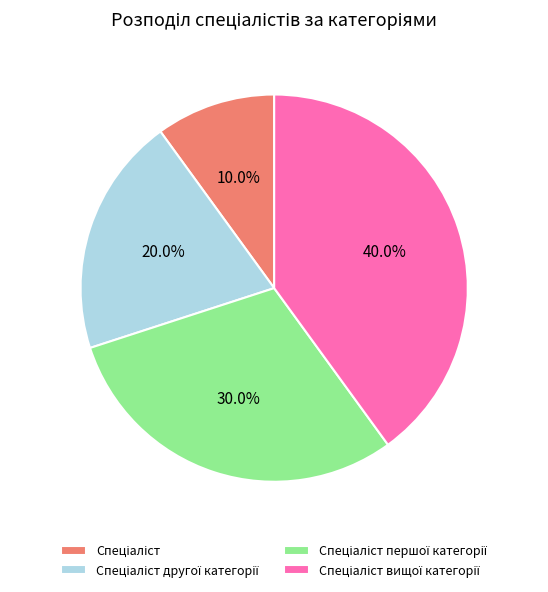

Is there a majority slice in this chart?

No